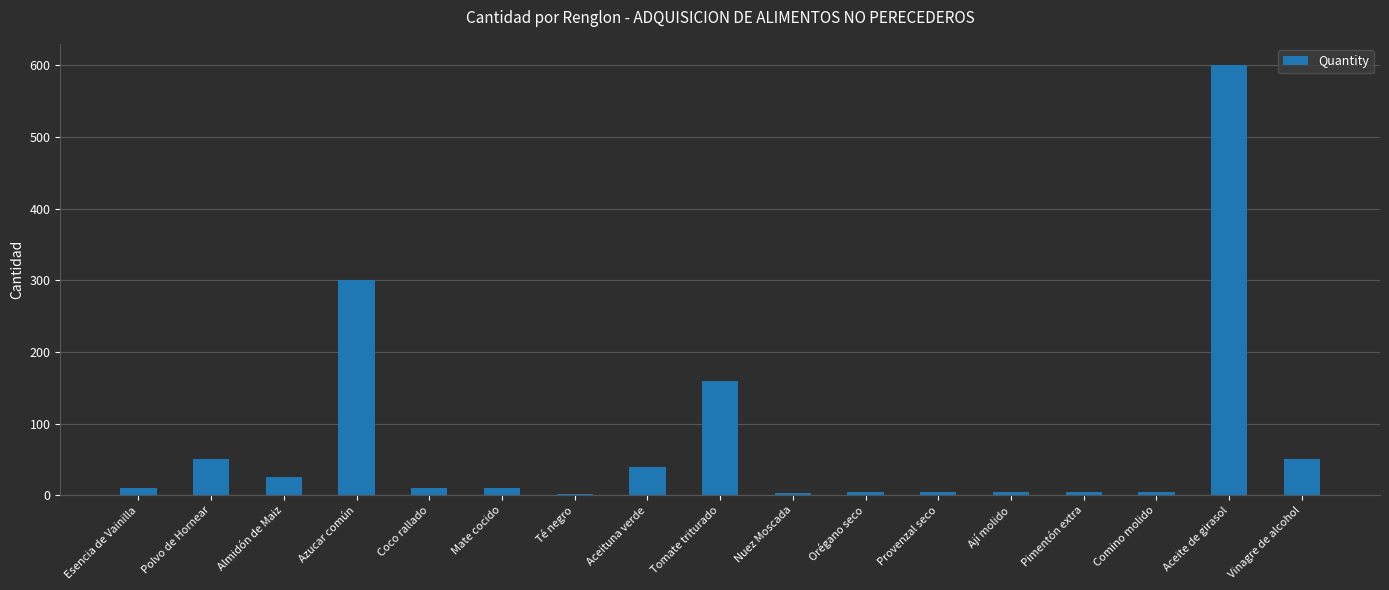

What is the sum of the values at Almidón de Maiz and Azucar común?

325